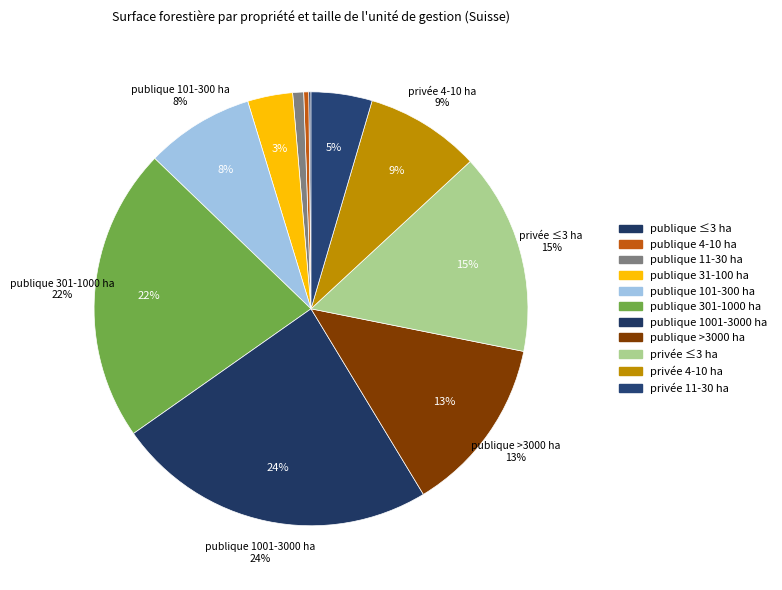

Approximately how many times larger is the value at publique >3000 ha compared to privée 11-30 ha?

2.9